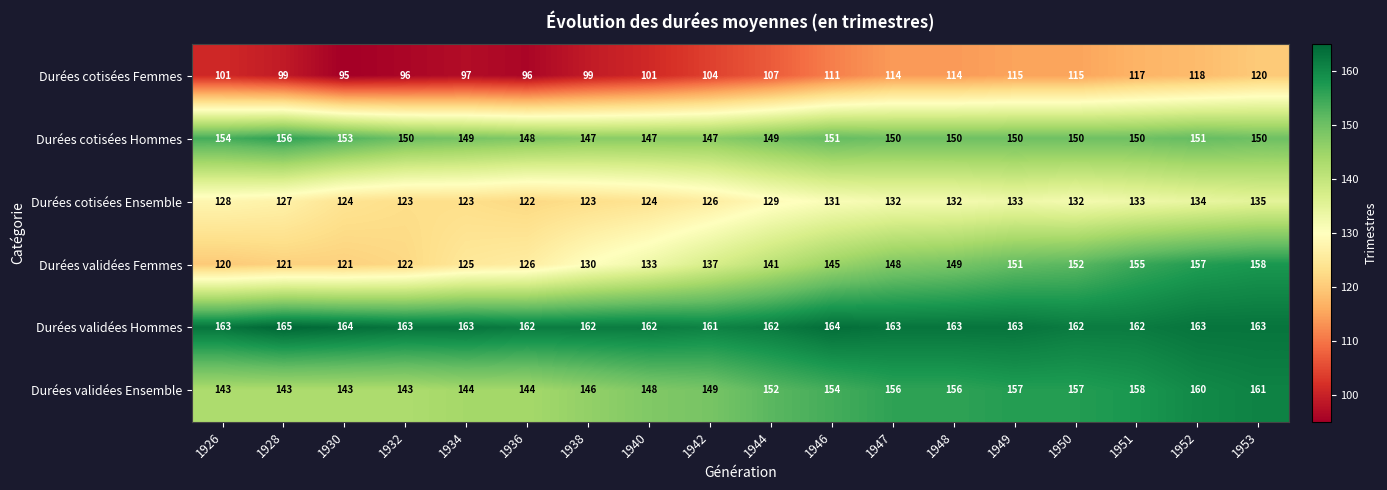

What is the total value across all series at 1936?

798